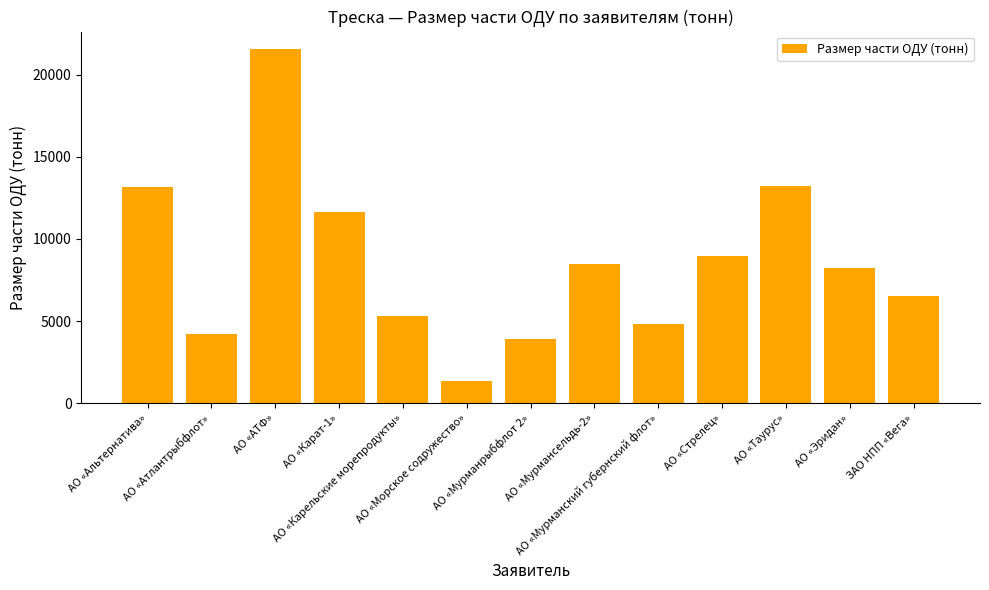

What is the label of the 1st bar from the left?

АО «Альтернатива»